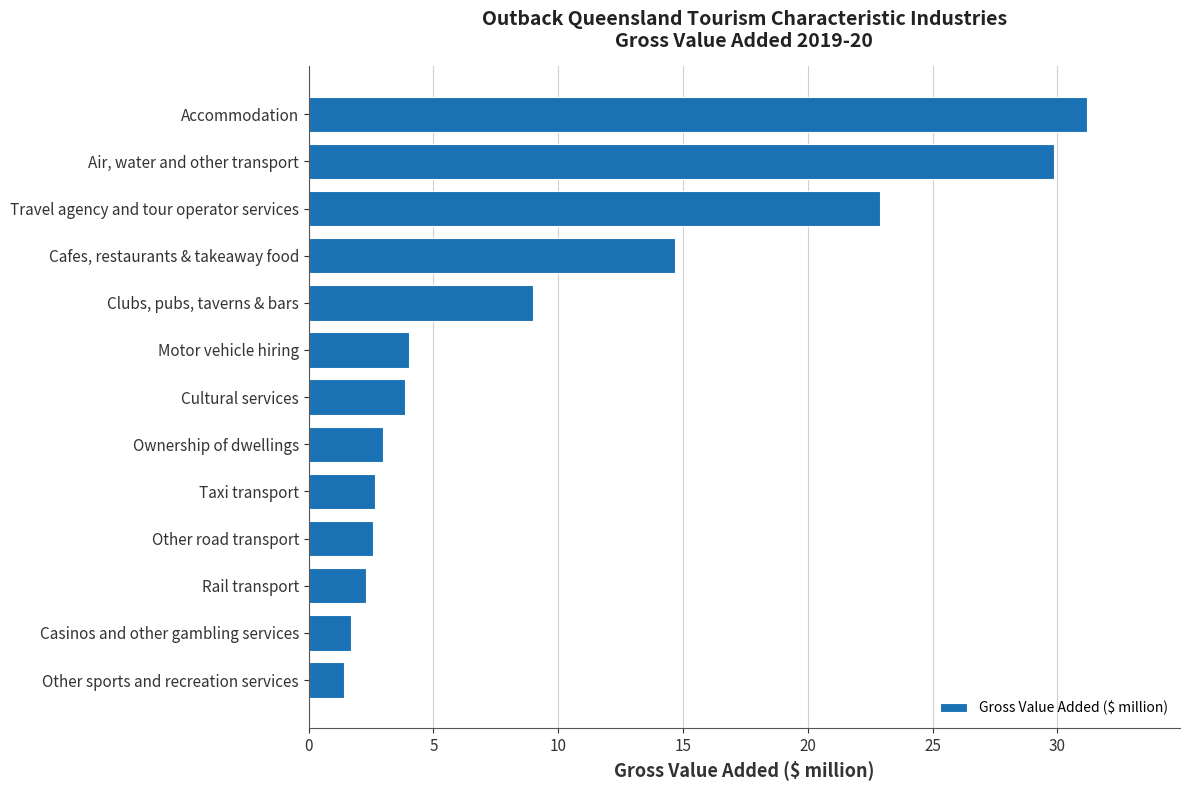

Count the number of data series in this chart.

1